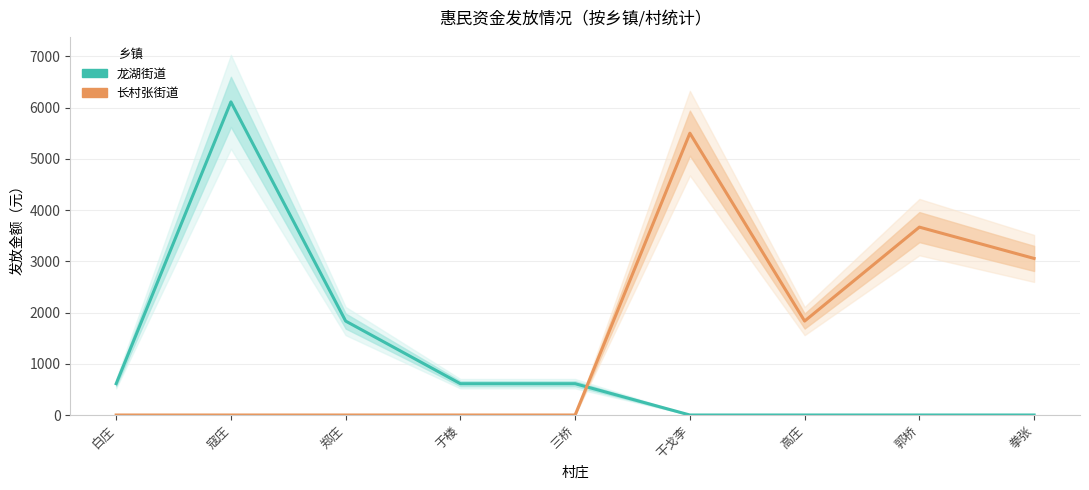

Reading right to left, extract all data points from this chart.

龙湖街道: 0	0	0	0	611	611	1833	6110	611
长村张街道: 3055	3666	1833	5499	0	0	0	0	0